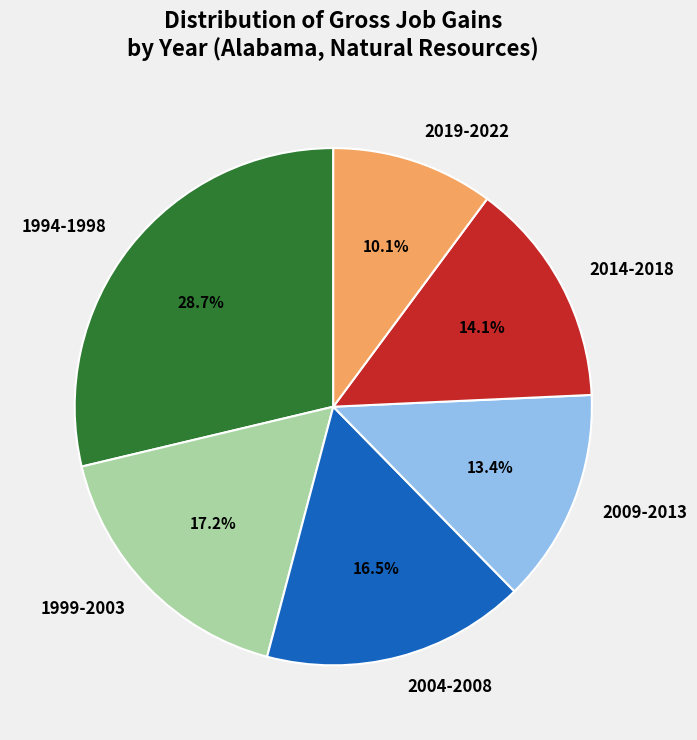

Which category has the smallest portion of the pie?

2019-2022